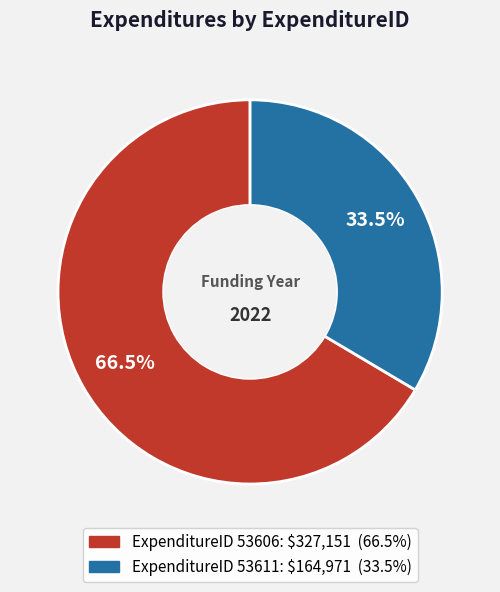

Is there a majority slice in this chart?

Yes